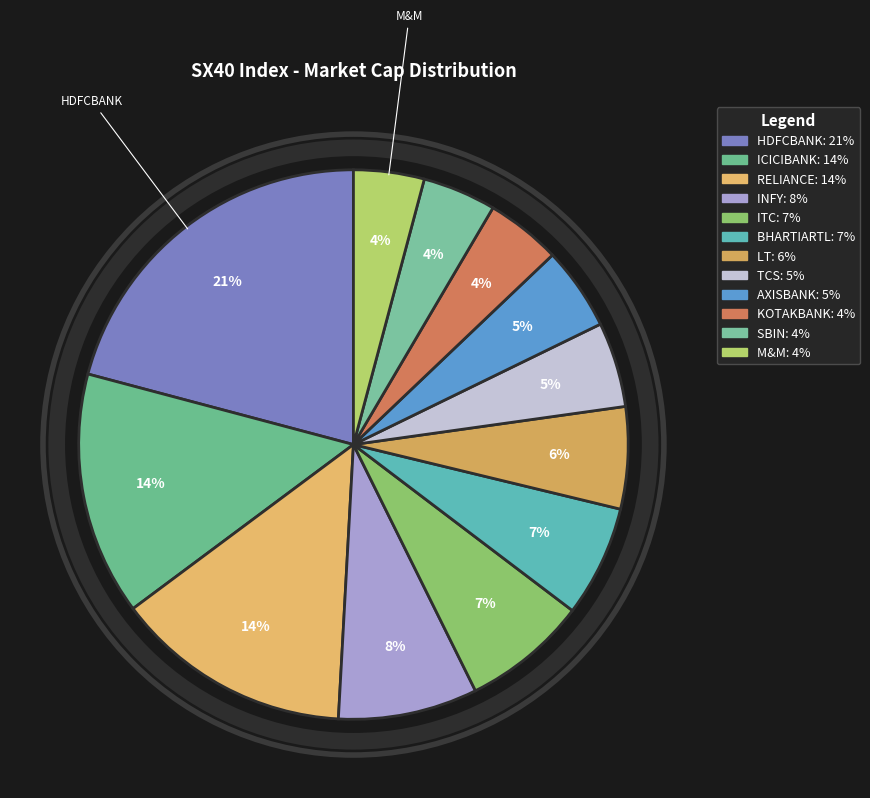

How many slices are in this pie chart?

12